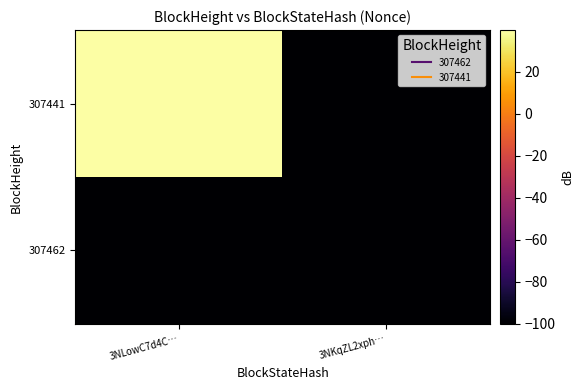

How many data points does each series have?

2